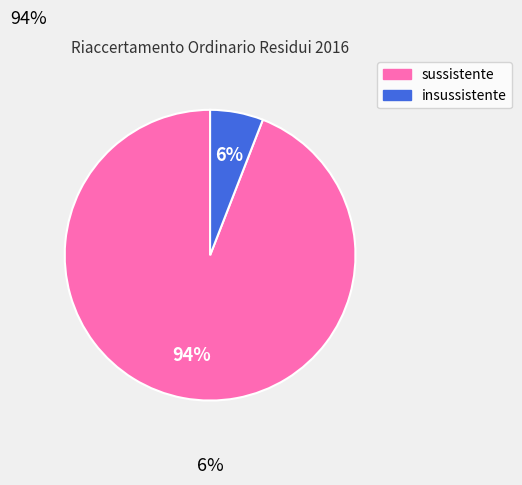

The insussistente slice represents 6% of the pie. True or false?

True